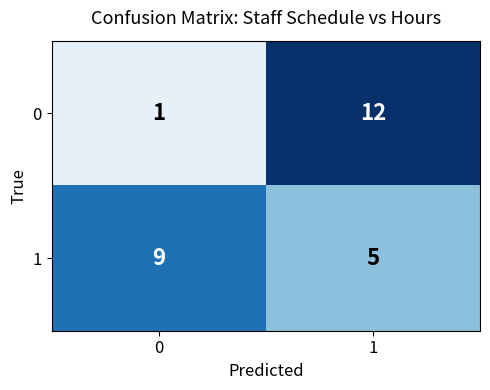

True or false: 0 has a value of 12 at 1.

True